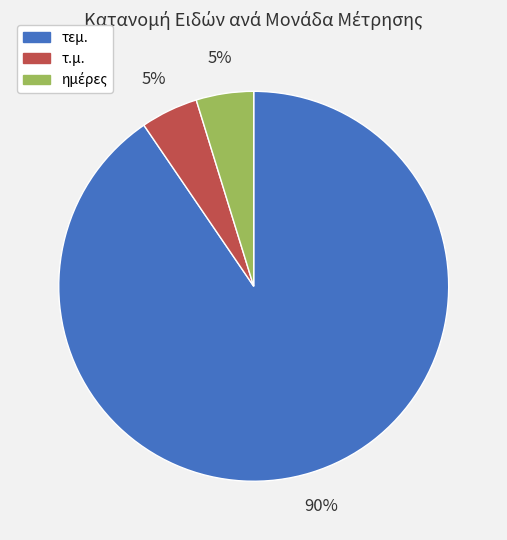

True or false: τ.μ. accounts for 5% of the total.

True